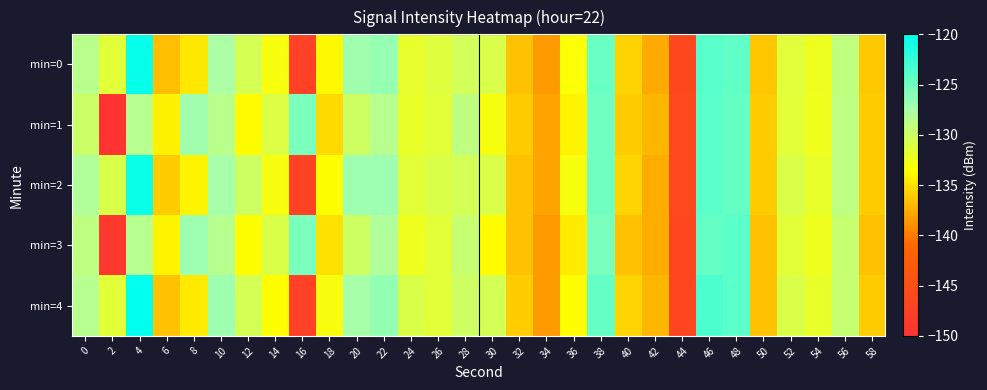

What is the total value across all series at 12?

-658.3